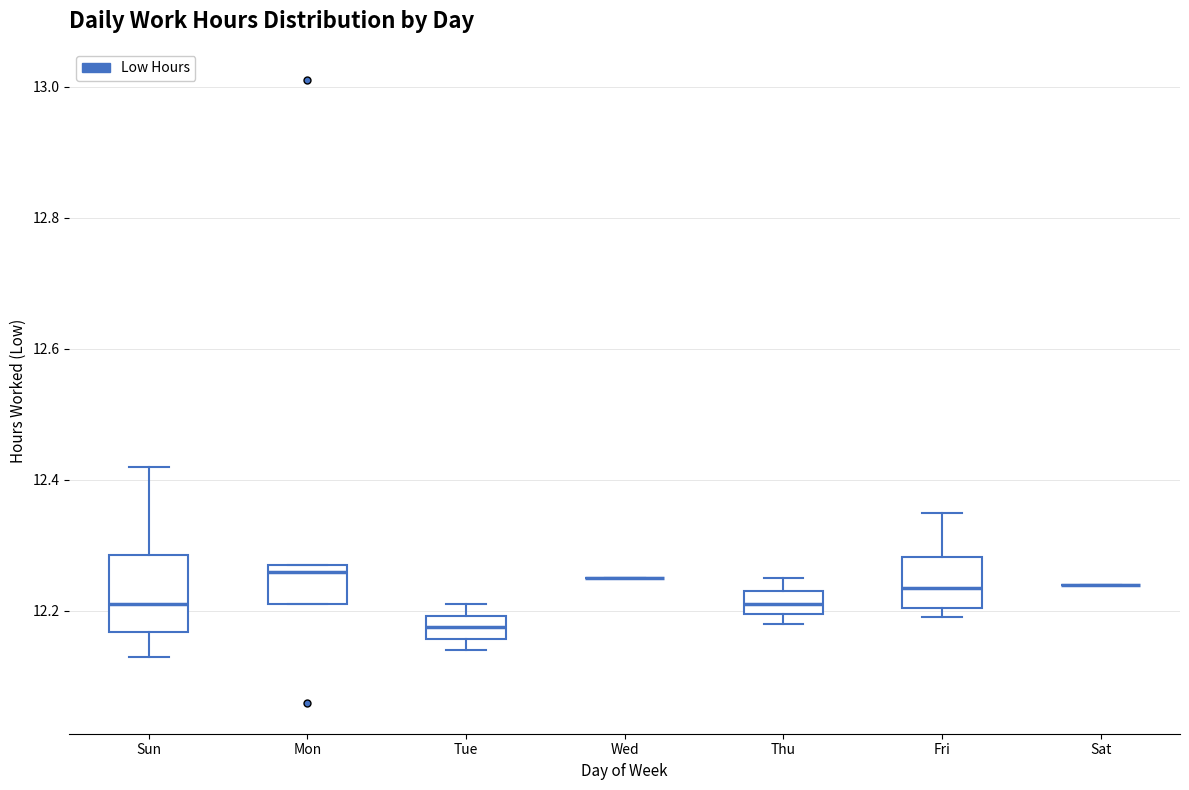

Reading left to right, read every box against the y-axis: the position of its median line, the range the box covers, and the ends of its whiskers. The values are not printed on the chart, so give them approximately, as read against the axis.

Sun: median 12.22, box 12.16 to 12.28, whiskers 12.14 to 12.42
Mon: median 12.26, box 12.22 to 12.28, whiskers 12.22 to 12.28
Tue: median 12.18, box 12.16 to 12.20, whiskers 12.14 to 12.22
Wed: box collapsed to a line at 12.26, whiskers 12.26 to 12.26
Thu: median 12.22, box 12.20 to 12.24, whiskers 12.18 to 12.26
Fri: median 12.24, box 12.20 to 12.28, whiskers 12.20 (just below the box's lower edge) to 12.36
Sat: box collapsed to a line at 12.24, whiskers 12.24 to 12.24